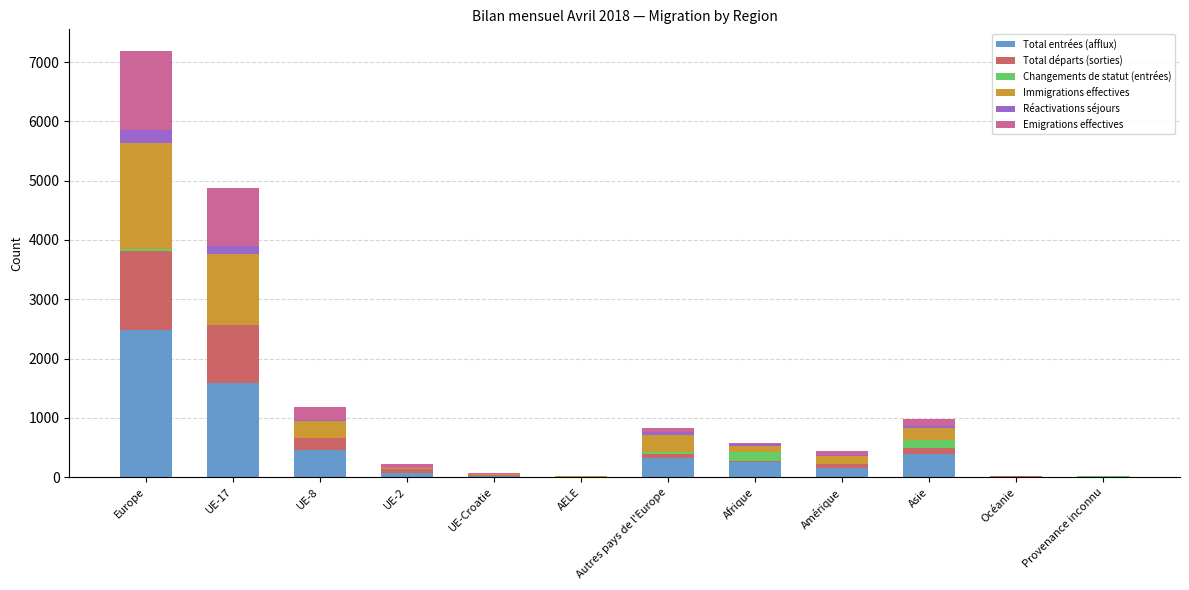

At which category is the sum across all series the highest?

Europe